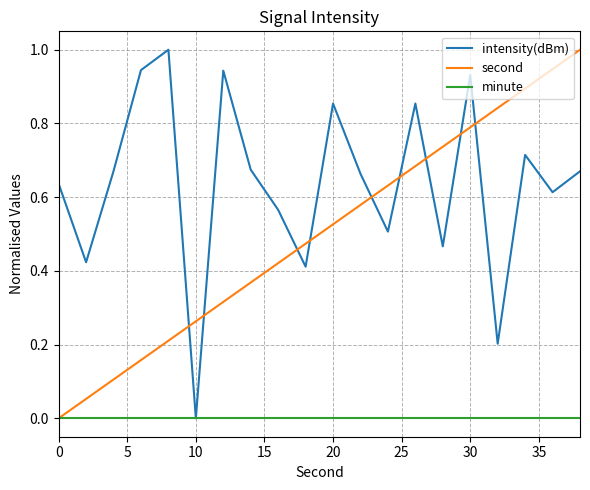

True or false: intensity(dBm) and second cross at least once.

True